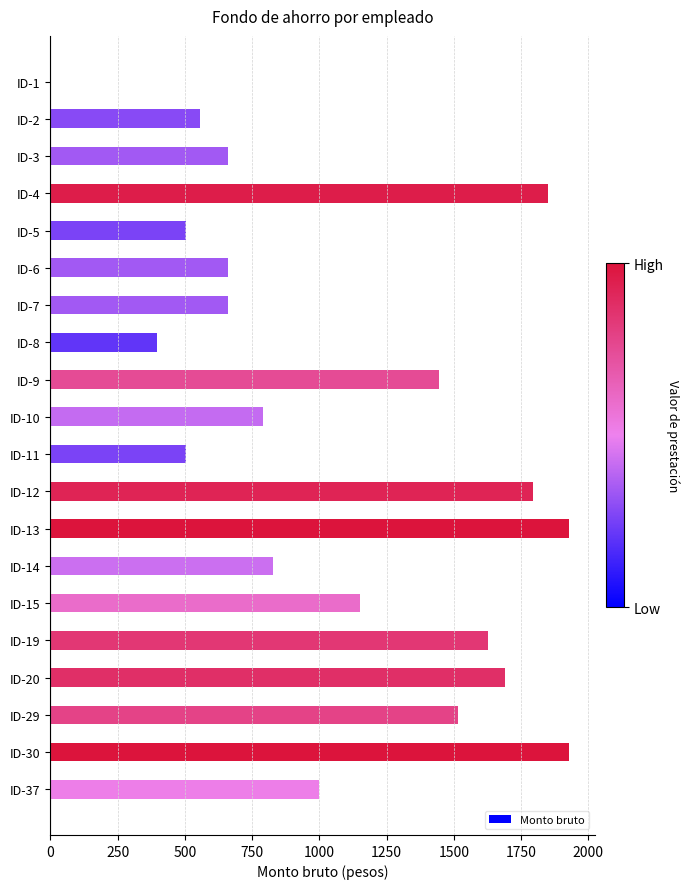

What is the change in value from ID-13 to ID-15?

-775.1